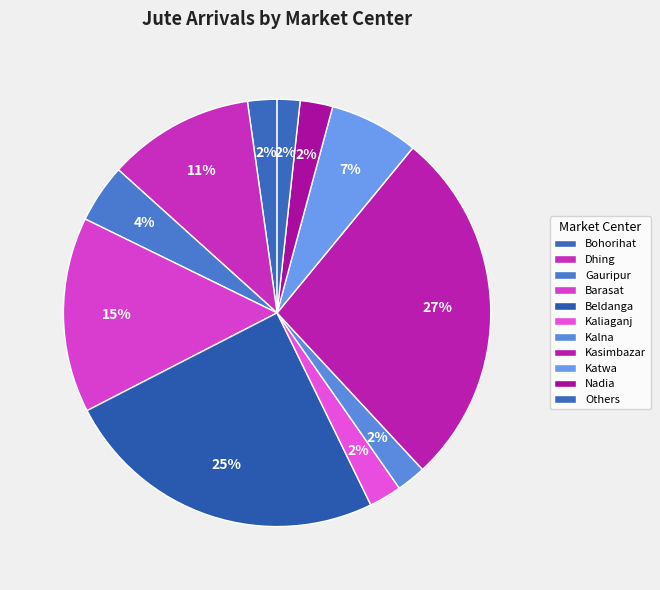

How many segments does this pie chart have?

11